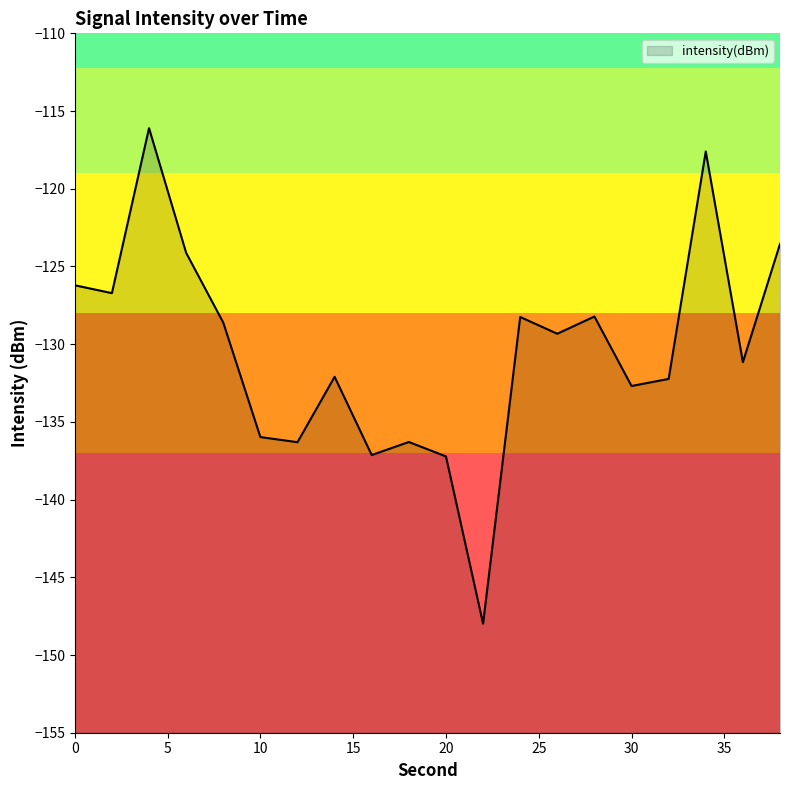

At which label is the value closest to -132?

14